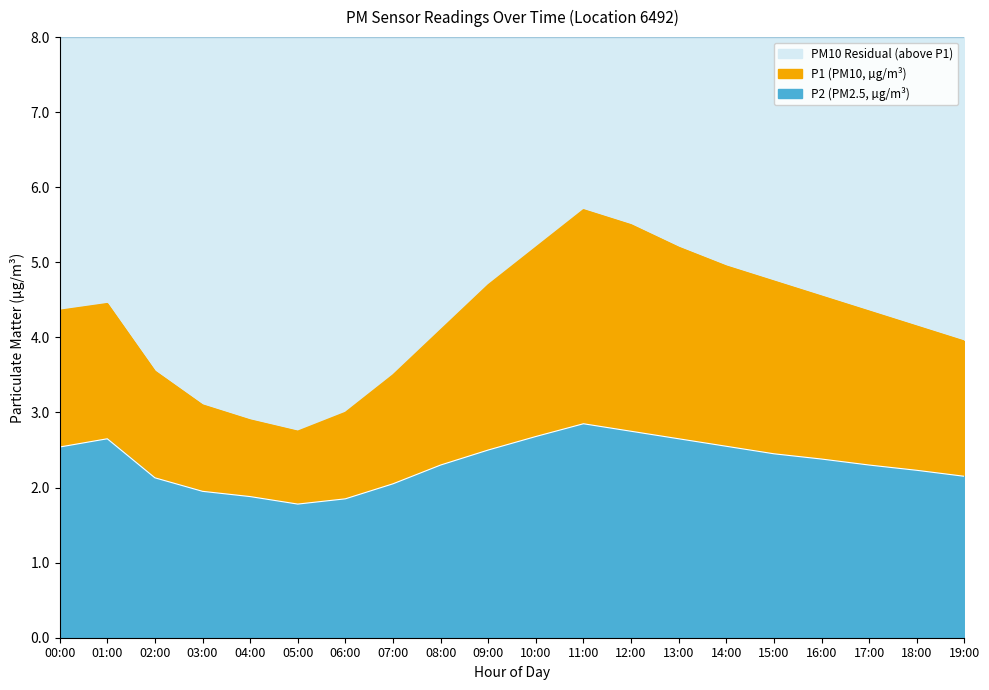

Rank the series at 19:00 from lowest to highest value.

P2, P1